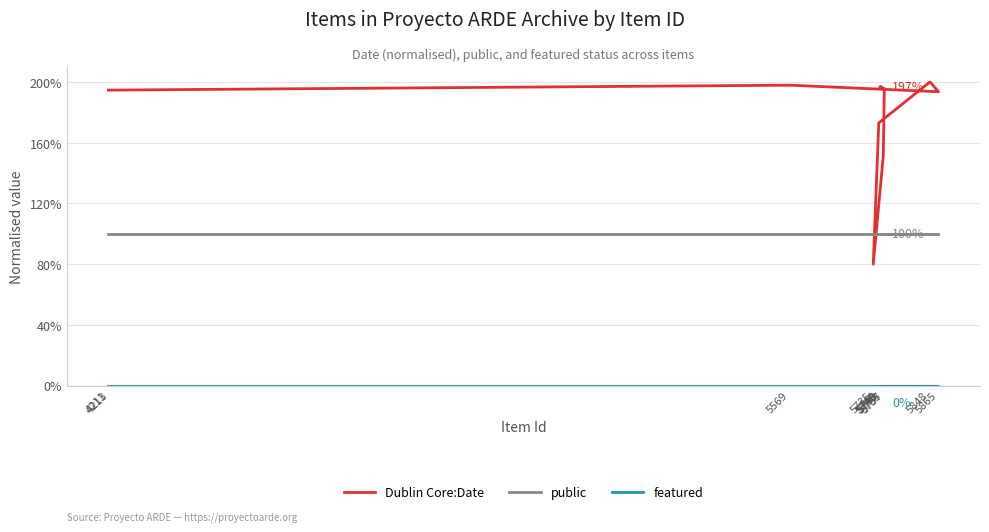

What is the value of the public point at the 12th from the left?

100.0